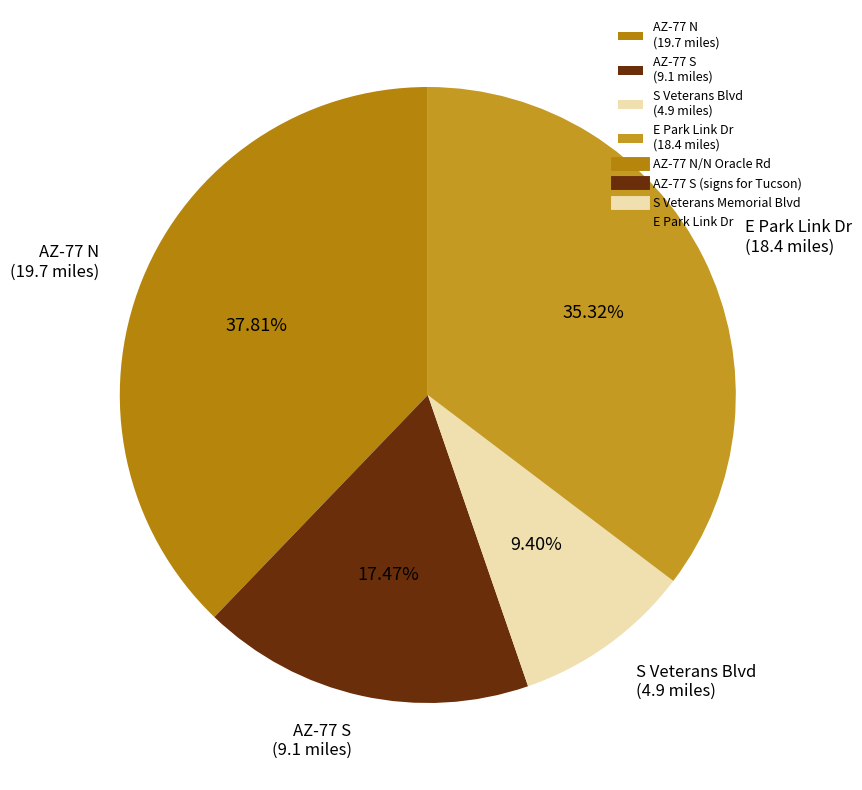

Does AZ-77 S (9.1 miles) account for over 50% of the chart?

No